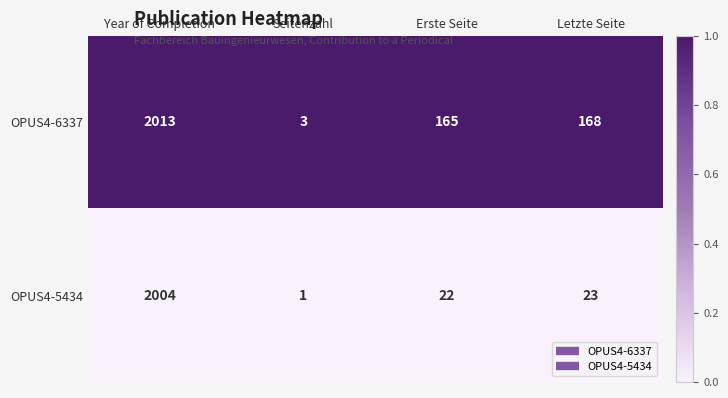

Rank the series at Seitenzahl from highest to lowest value.

OPUS4-6337, OPUS4-5434